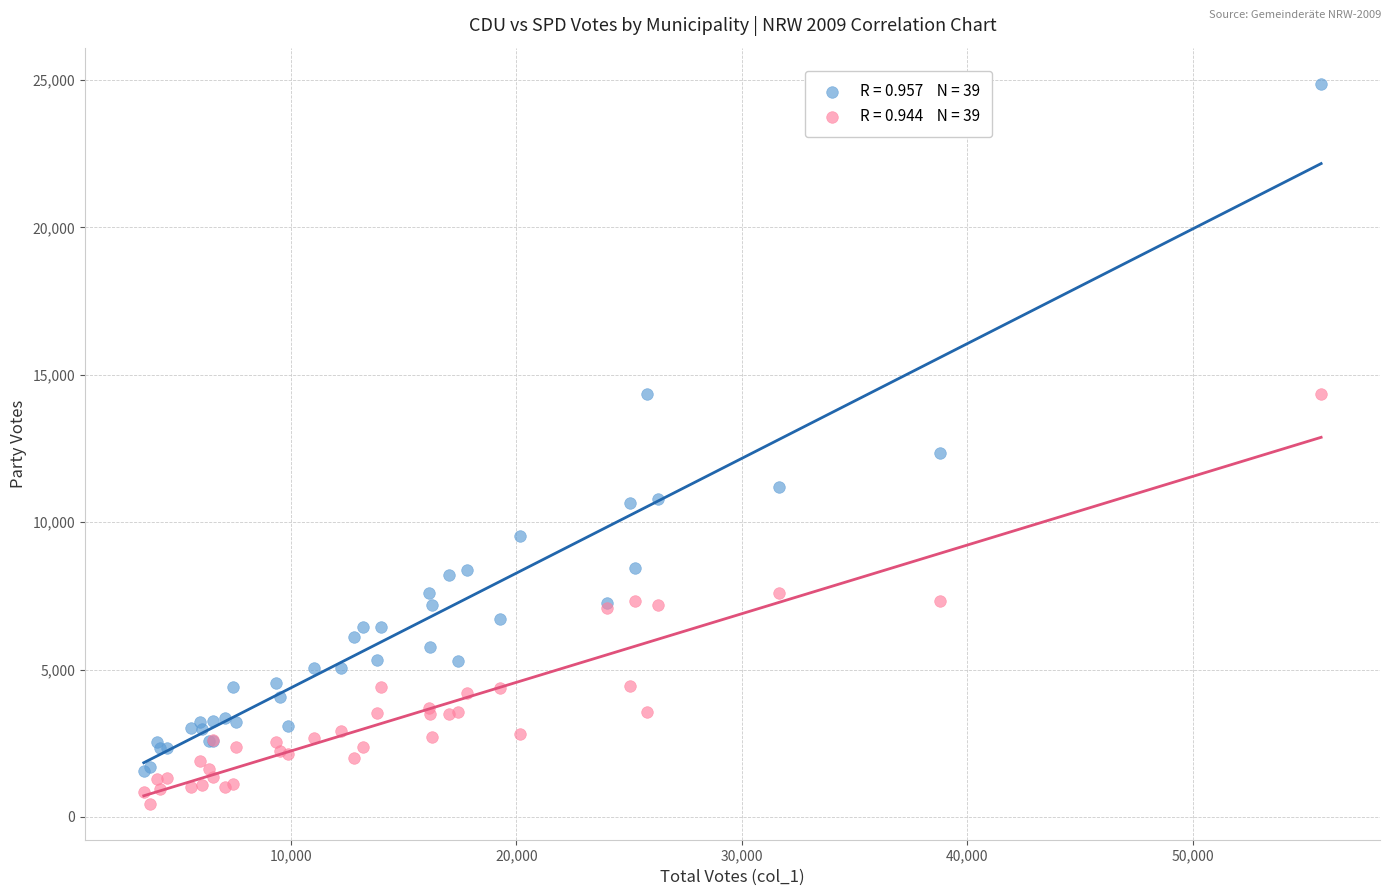

Across all series, what Y value is closest to 12662?

12341